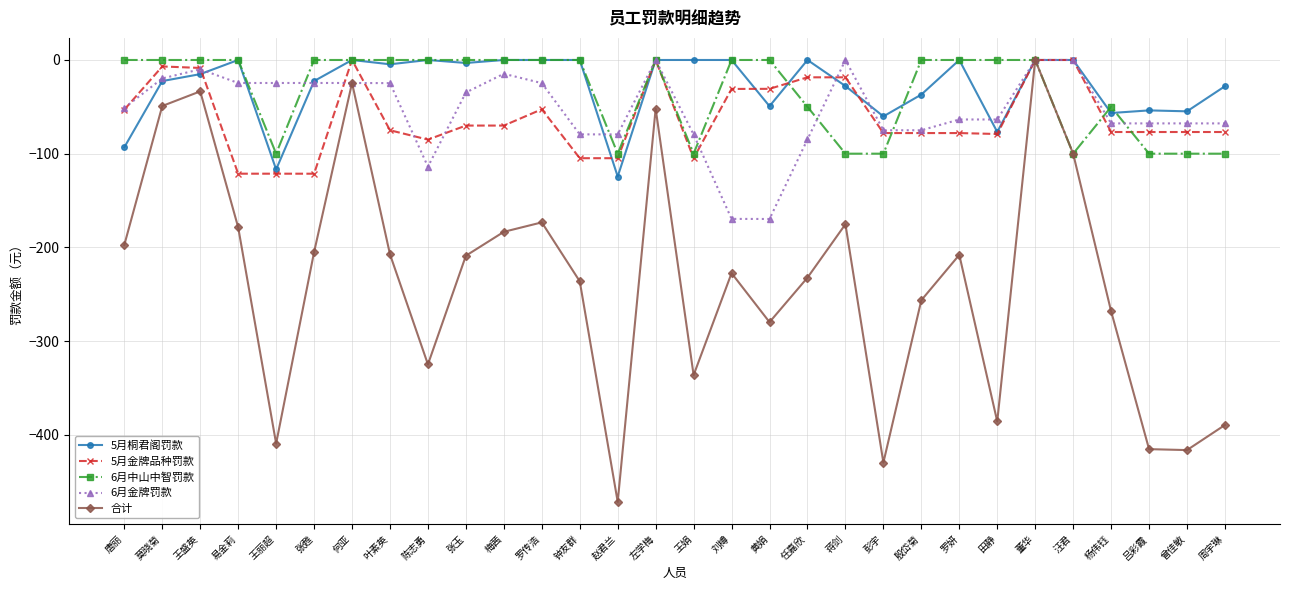

True or false: 5月金牌品种罚款 has more than 1 interior local peaks.

True